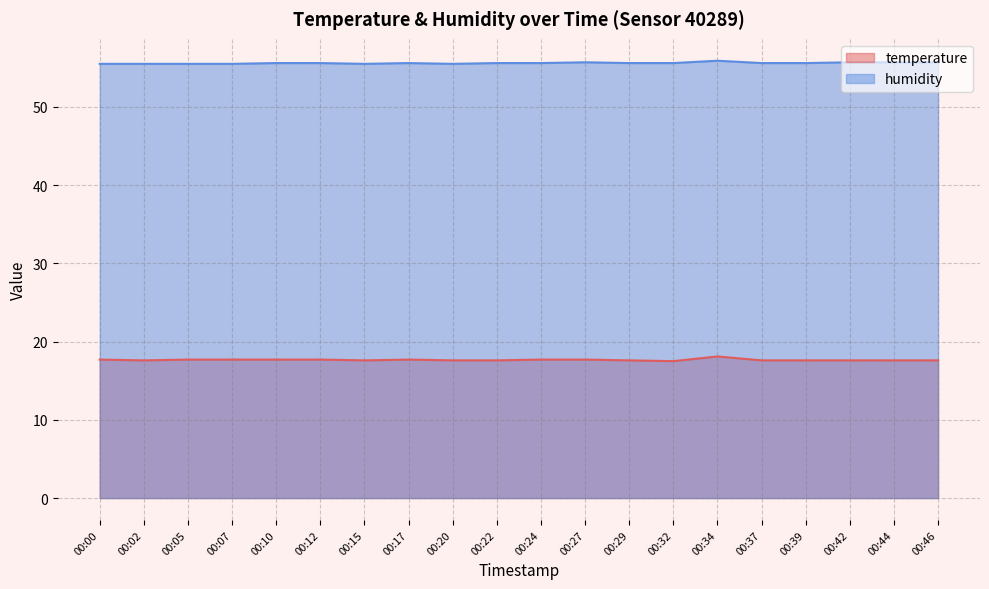

The humidity series shows 55.5 at 00:02. True or false?

True